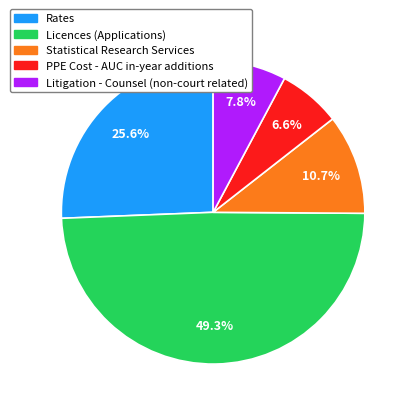

What is the largest slice in the pie chart?

Licences (Applications)